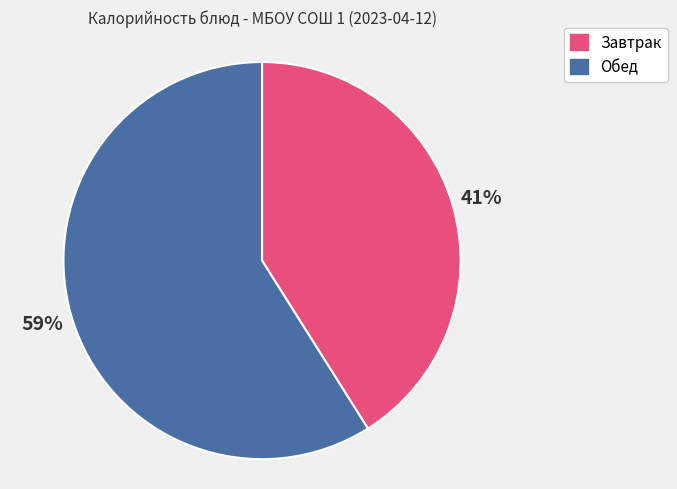

To the nearest percent, what is the average slice percentage?

50%